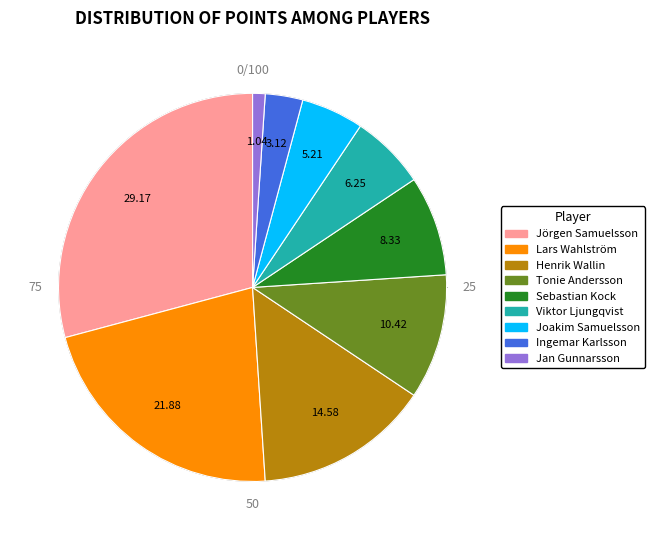

Combined, what portion of the pie is Jörgen Samuelsson and Sebastian Kock?

37.5%